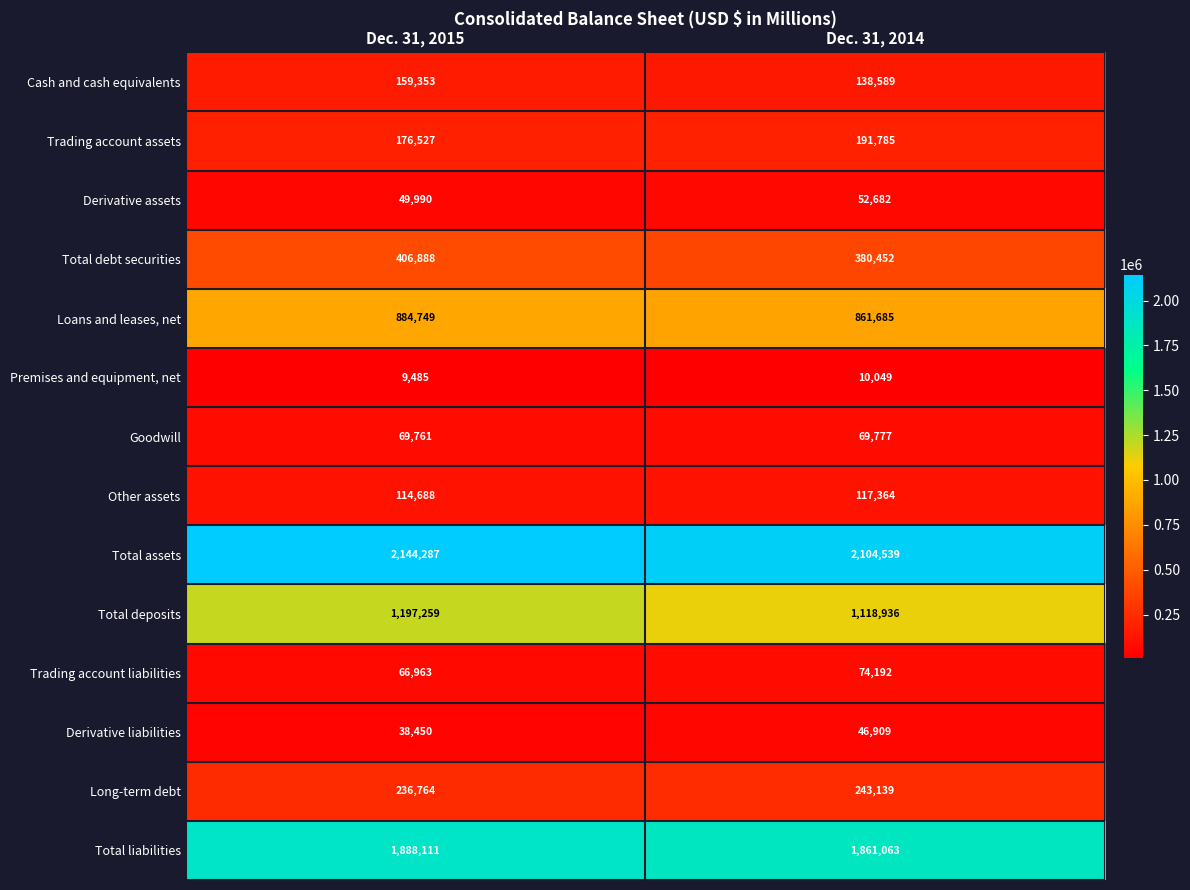

The Premises and equipment, net series shows 10049 at Dec. 31, 2014. True or false?

True